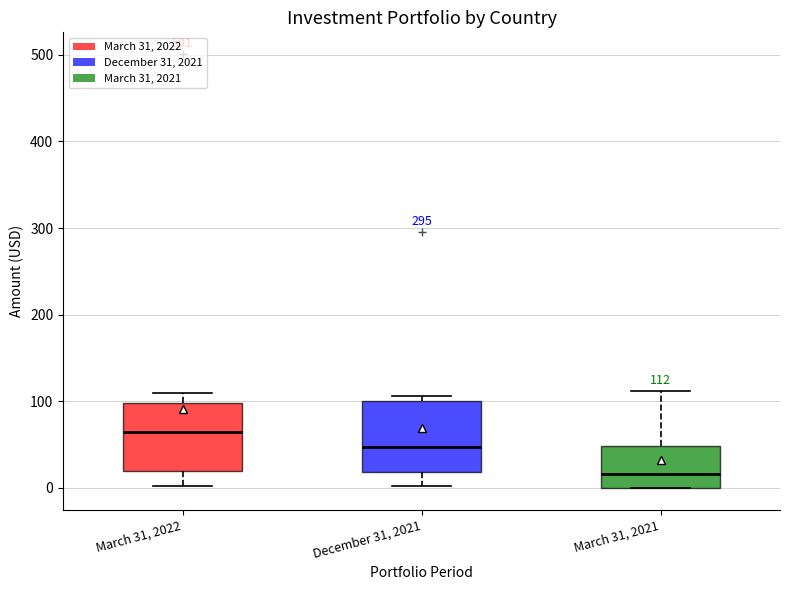

Which box's median line is the highest?

March 31, 2022